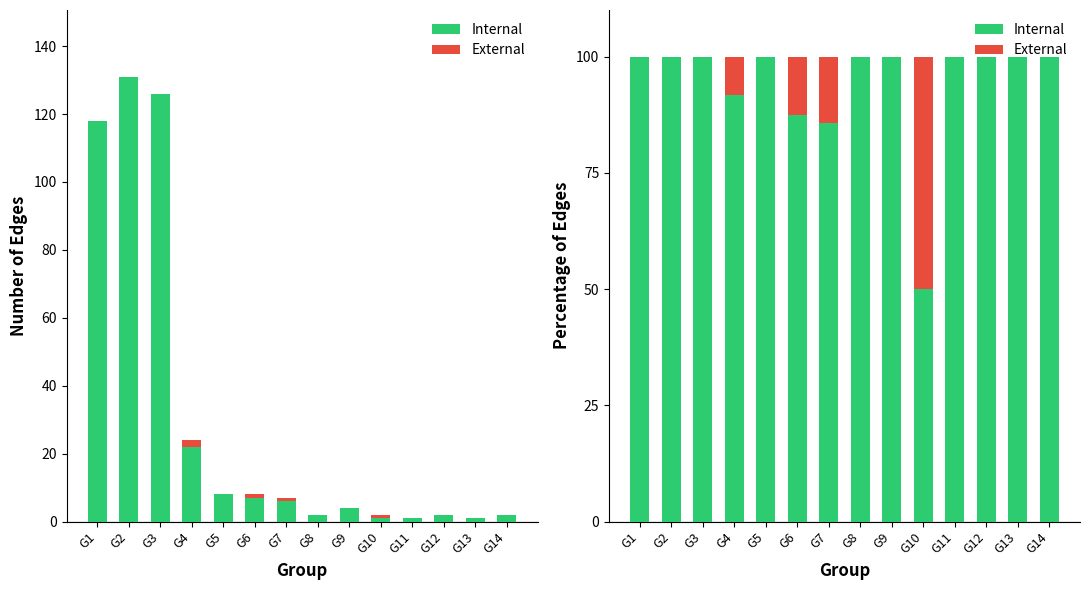

What is the difference between the highest and lowest values at G9?

100.0